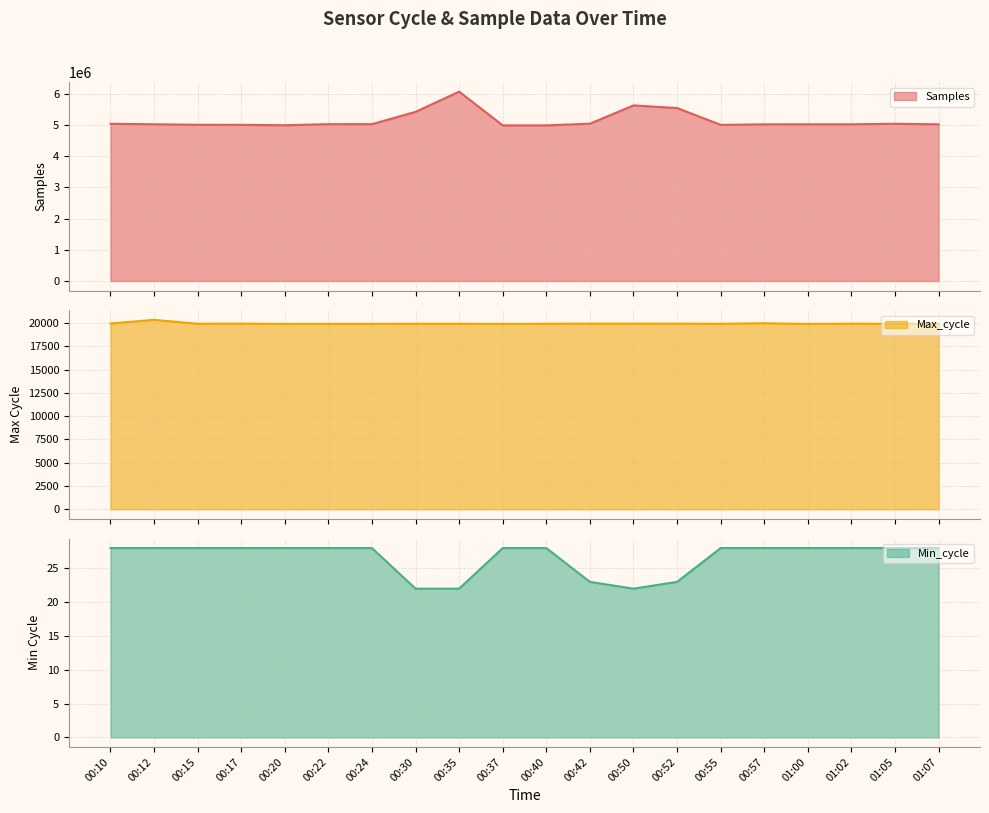

Where does the Samples series first go above 5021882?

00:10